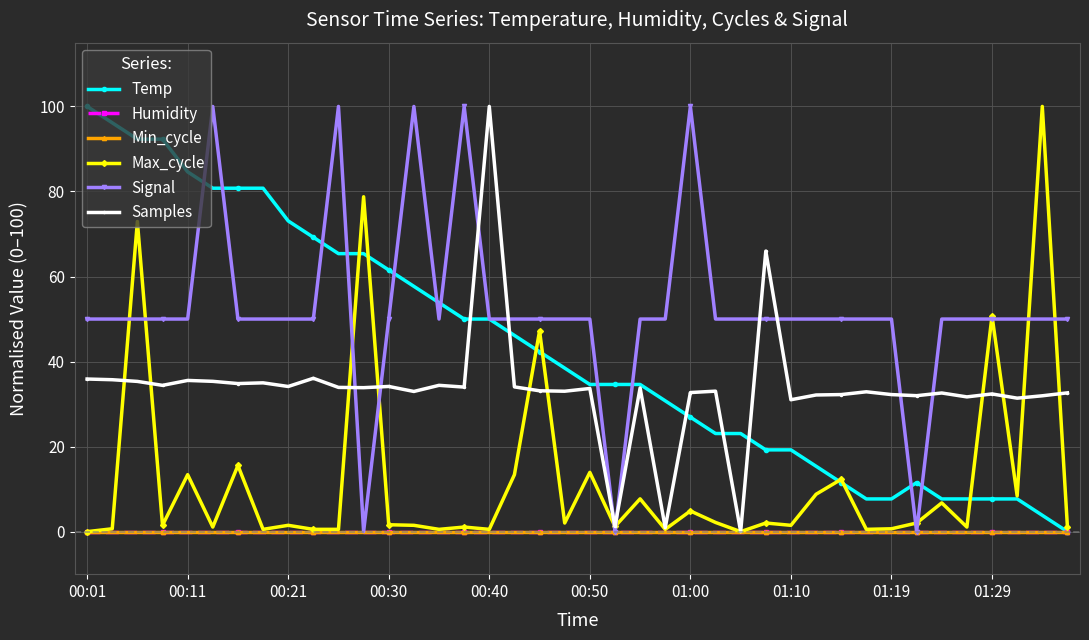

Does the chart have visible grid lines?

Yes